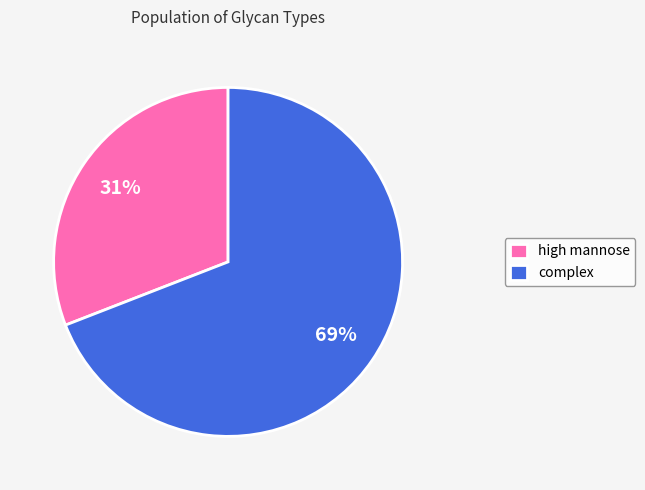

Rank the categories by value from highest to lowest.

complex, high mannose